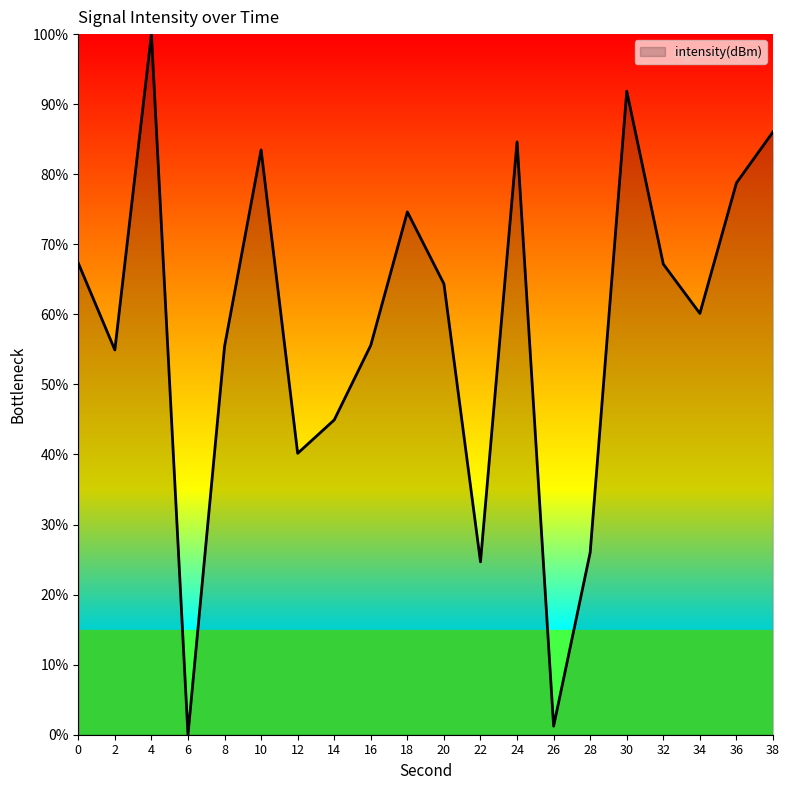

What is the difference between the values at 18 and 32?

7.5